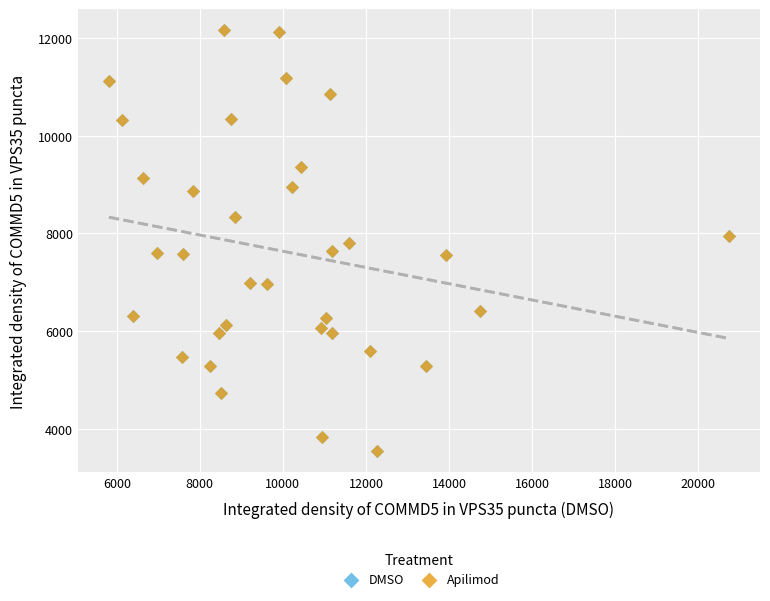

Which series has the largest Y range (max minus min)?

Apilimod